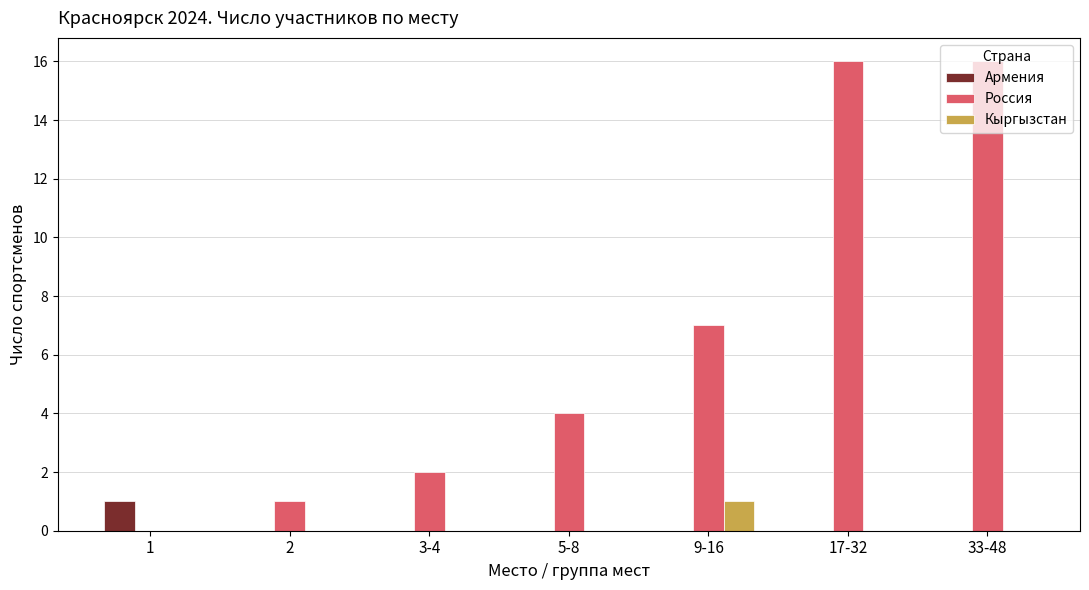

How many categories are shown in the chart?

7